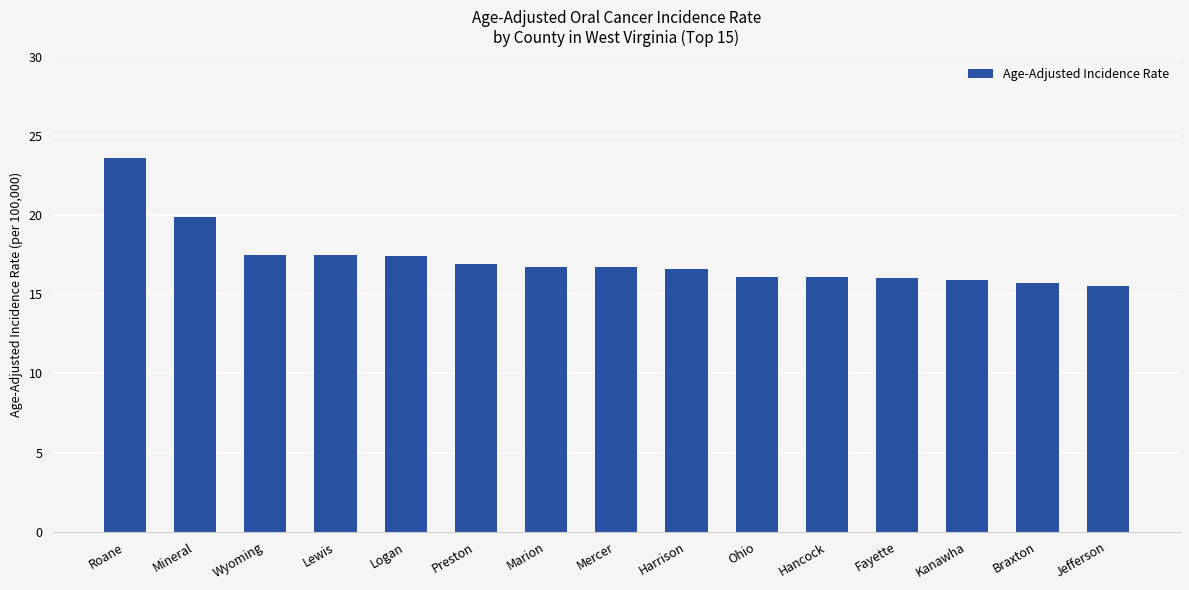

True or false: the data shows 7.0 at Logan.

False